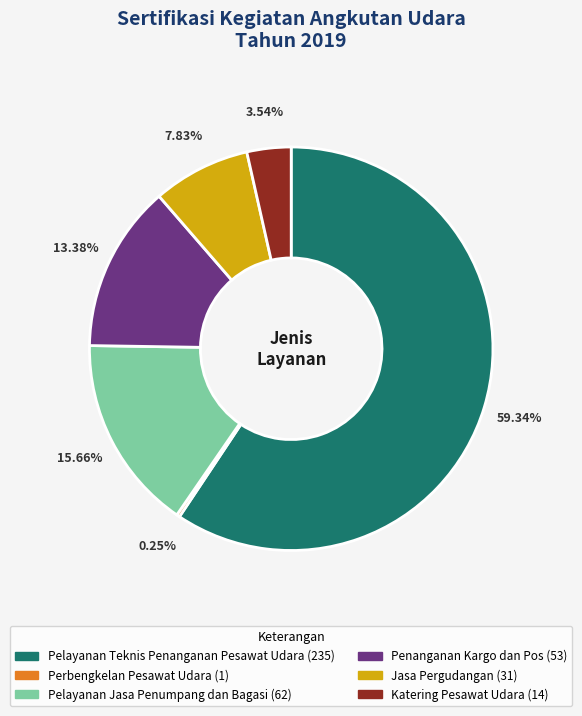

Is it true that Penanganan Kargo dan Pos is 2% of the pie?

False